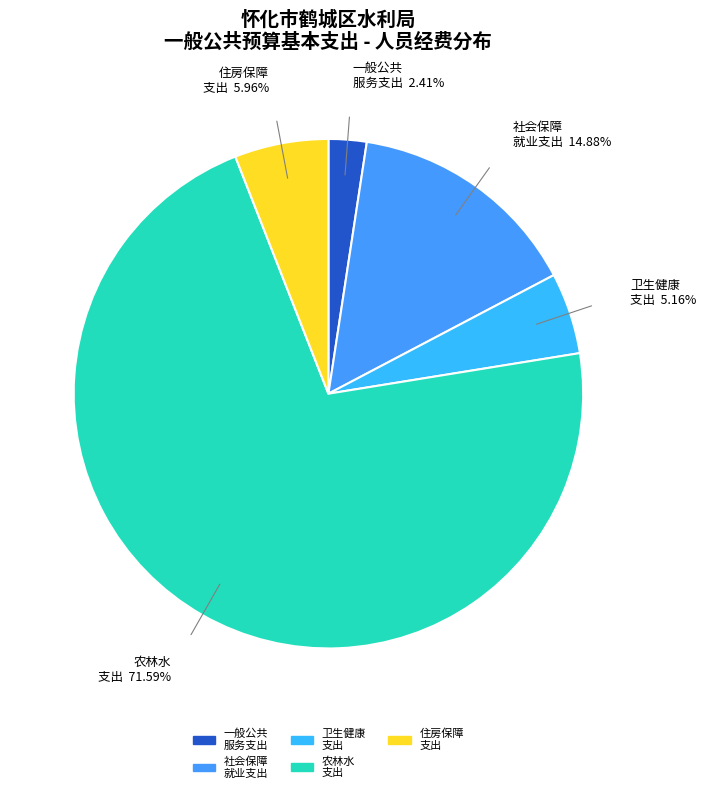

How many segments does this pie chart have?

5